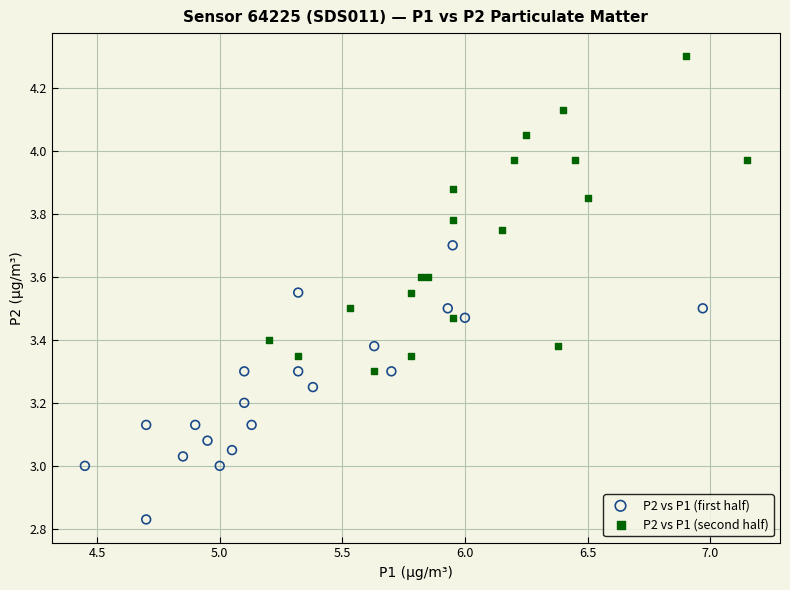

Which series reaches the minimum Y coordinate?

P2 vs P1 (first half)